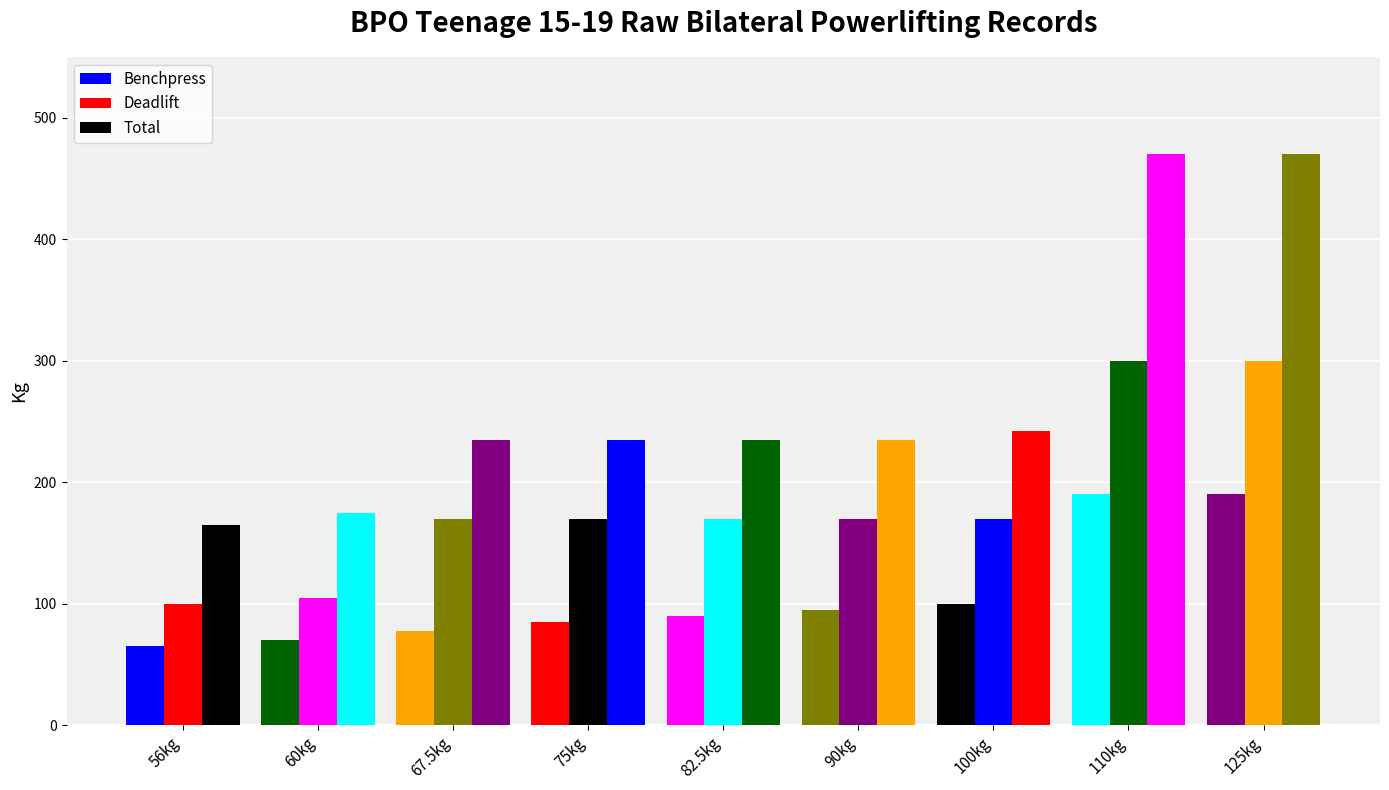

What is the minimum value shown in the chart?

65.0